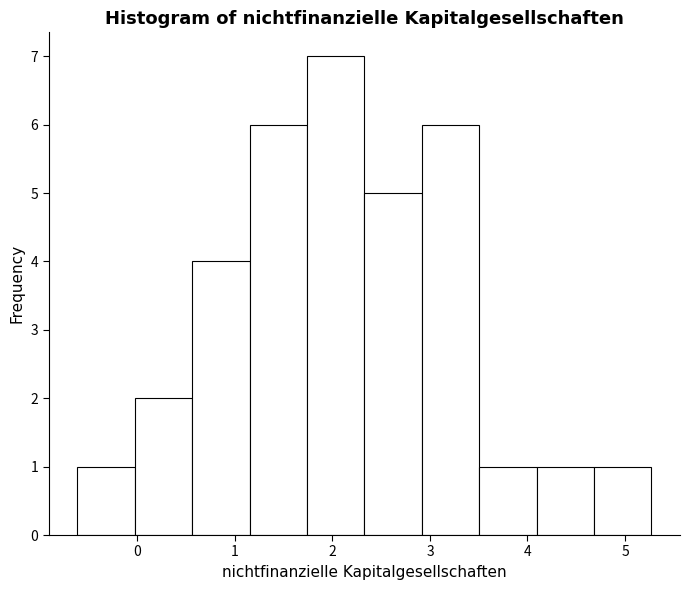

Which range on the x-axis has the tallest bar?

1.7 to 2.3